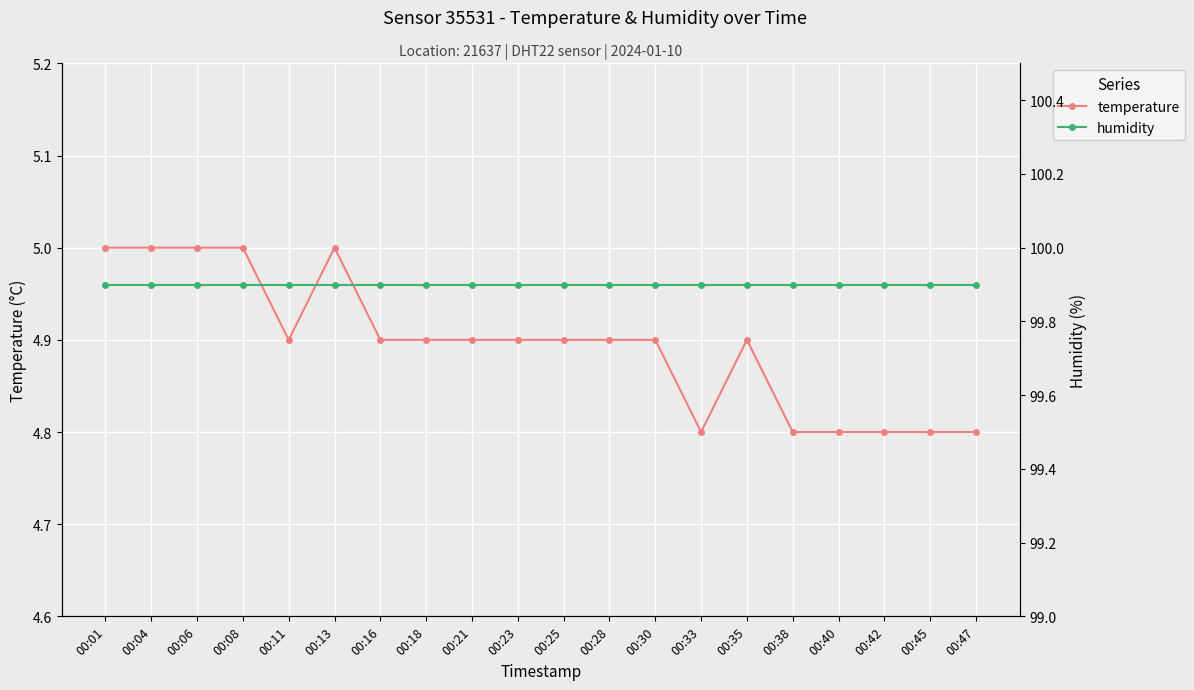

At which label is temperature closest to 4?

00:33